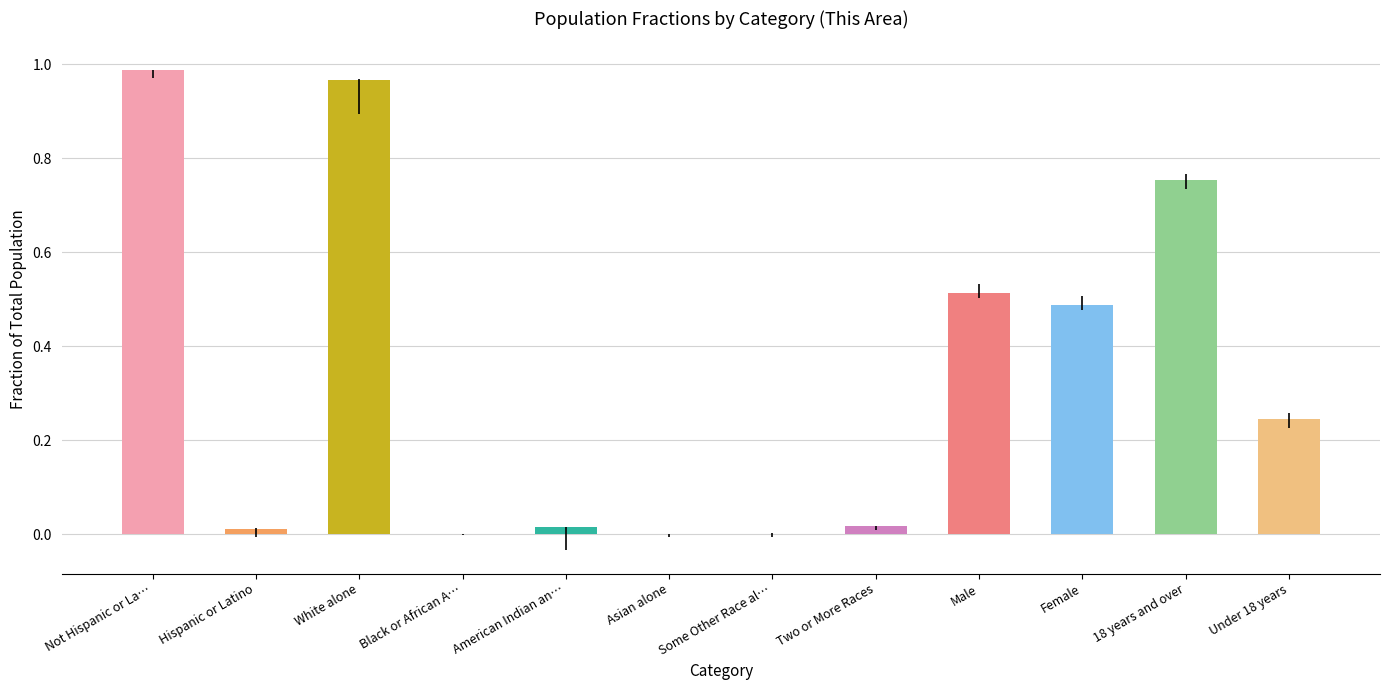

What is the sum of the values at Male and Not Hispanic or La…?

1.5